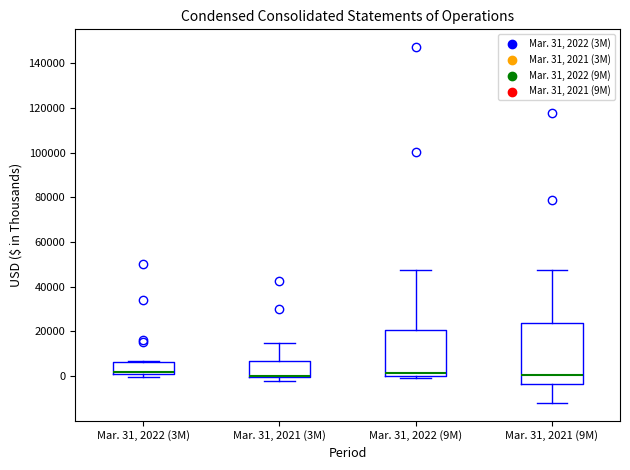

Where does the upper whisker of the box for Mar. 31, 2021 (9M) end on the y-axis? The values are not printed on the chart, so give them approximately, as read against the axis.

48000